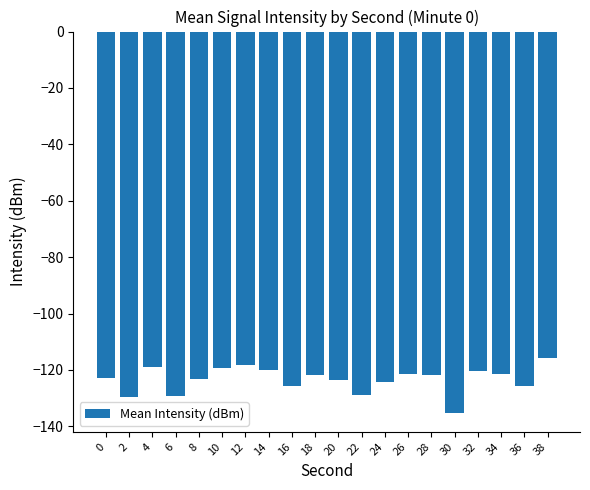

What is the smallest value displayed?

-135.2